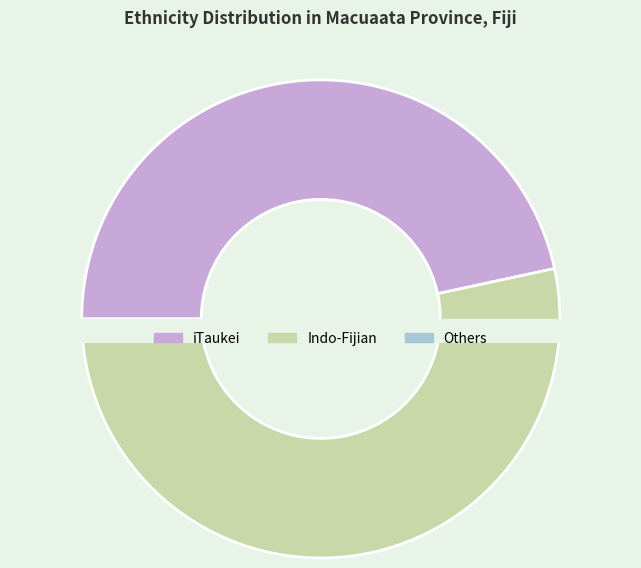

What is the majority slice?

Indo-Fijian